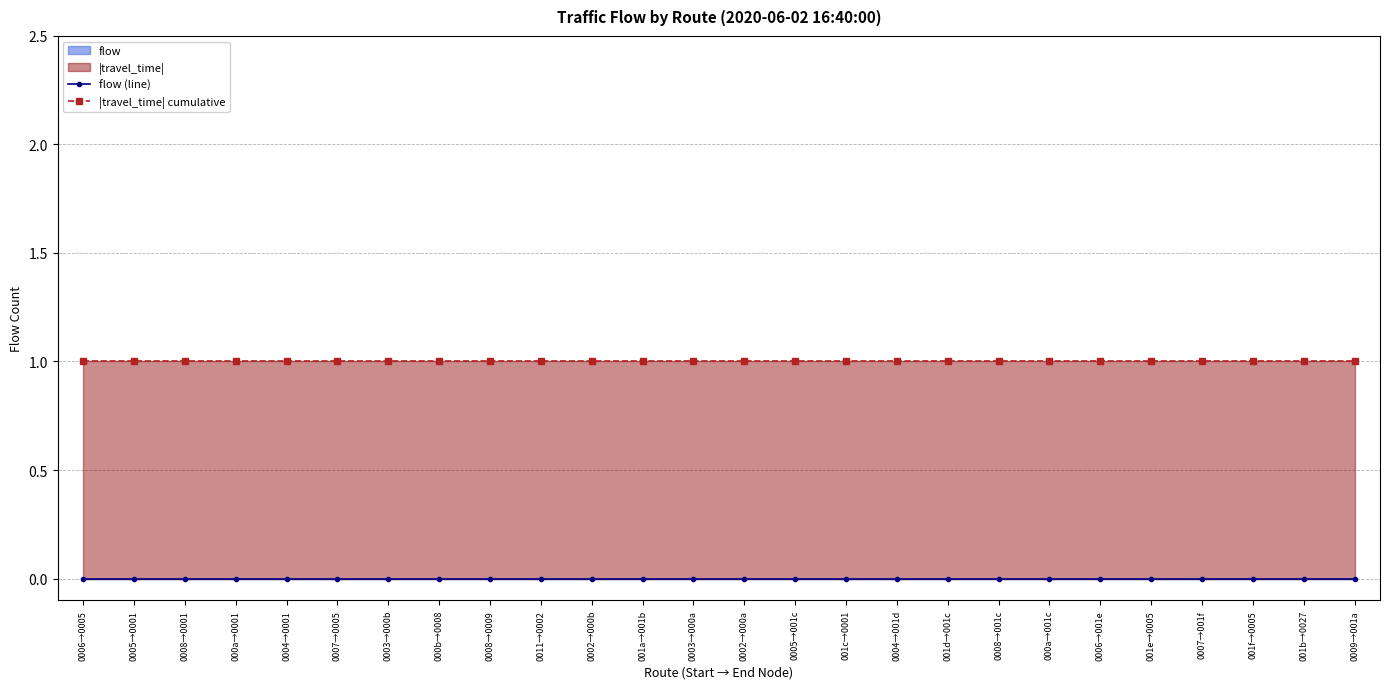

List the series in order of their peak value, highest first.

|travel_time| cumulative, flow (line)